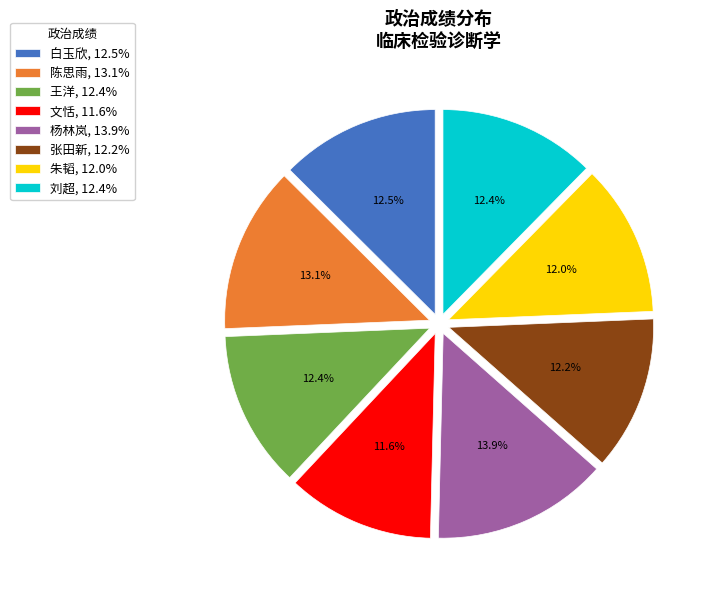

How many segments does this pie chart have?

8